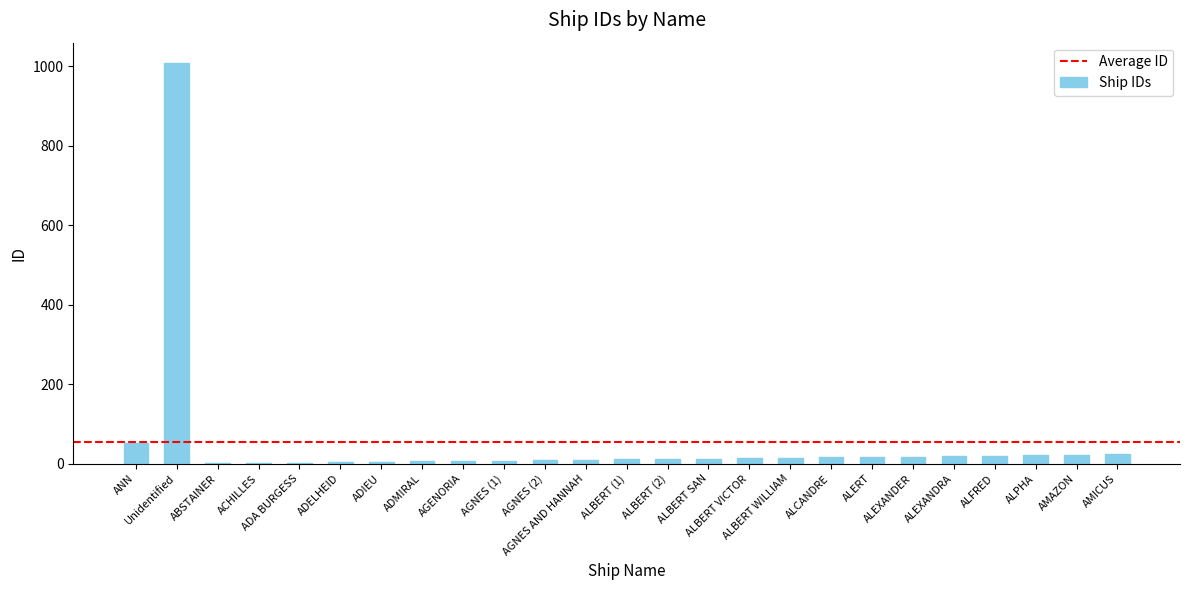

How many series are shown in this chart?

1